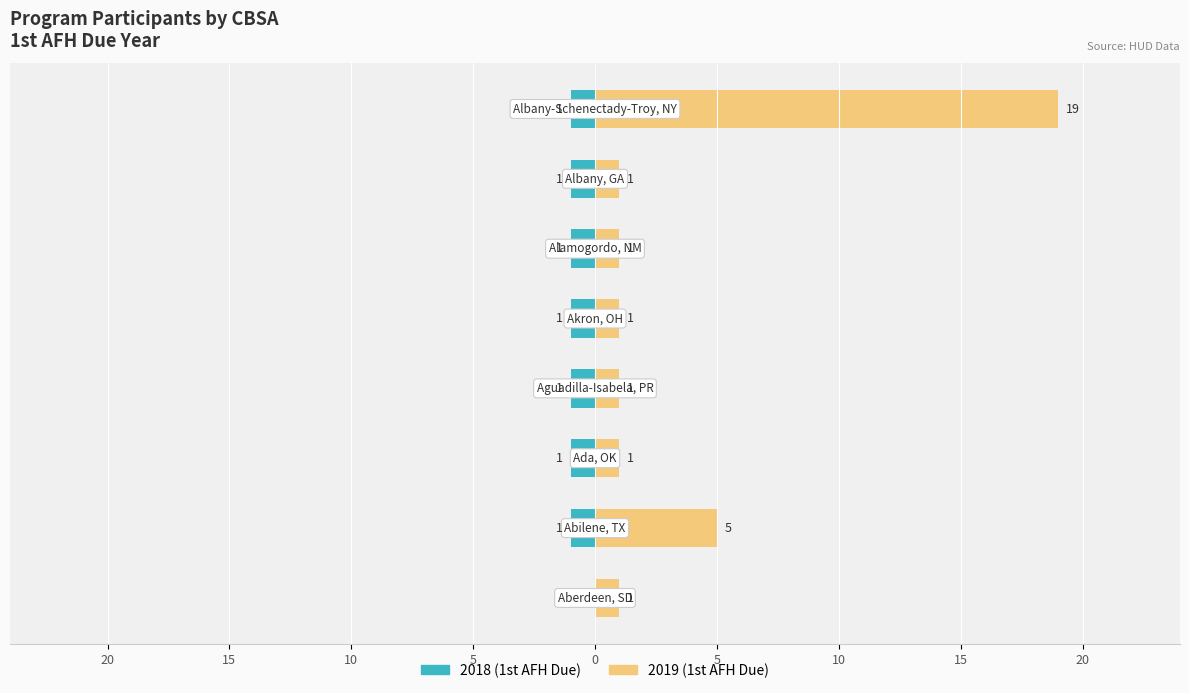

At how many categories does at least one series exceed 17?

1